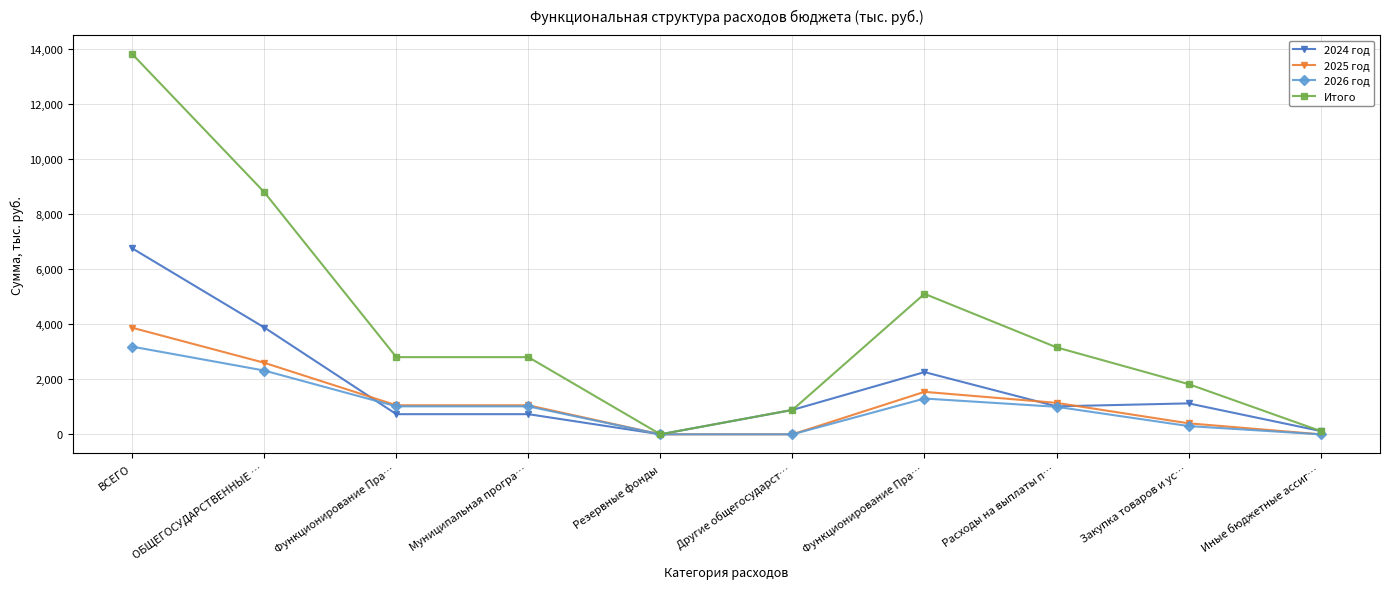

What is the average value of the Итого series?

3930.2